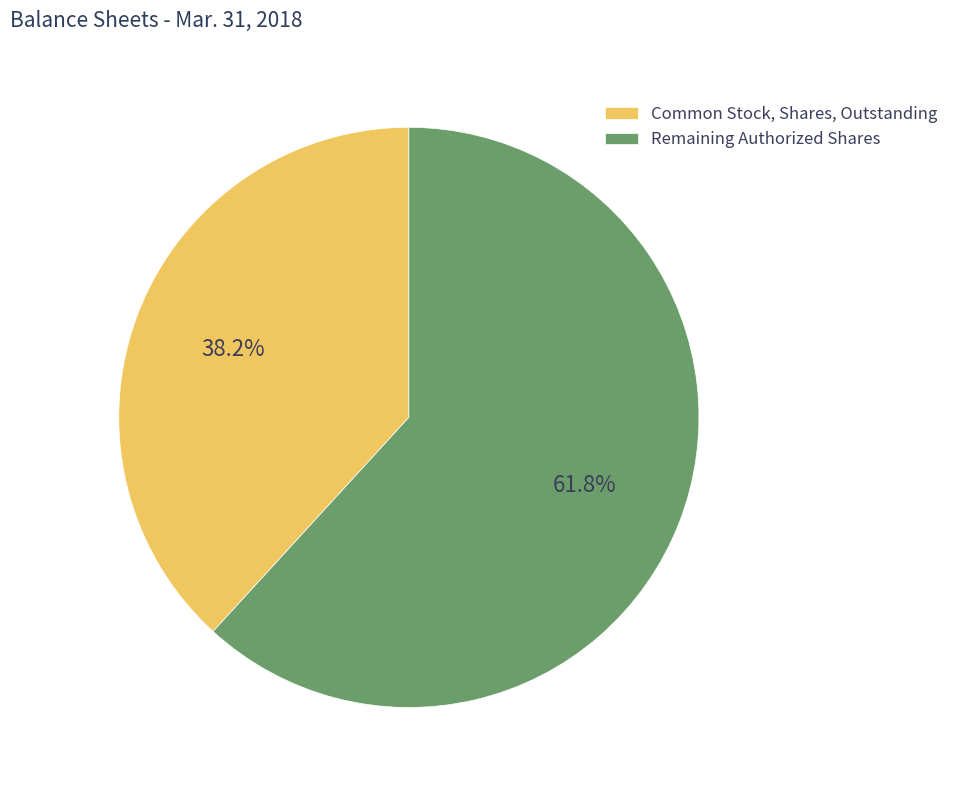

Rank the categories by value from lowest to highest.

Common Stock, Shares, Outstanding, Remaining Authorized Shares